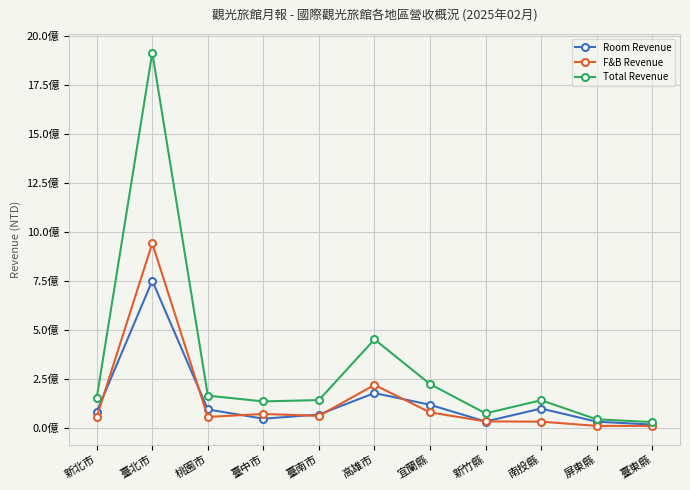

What is the maximum value shown in the chart?

1916476914